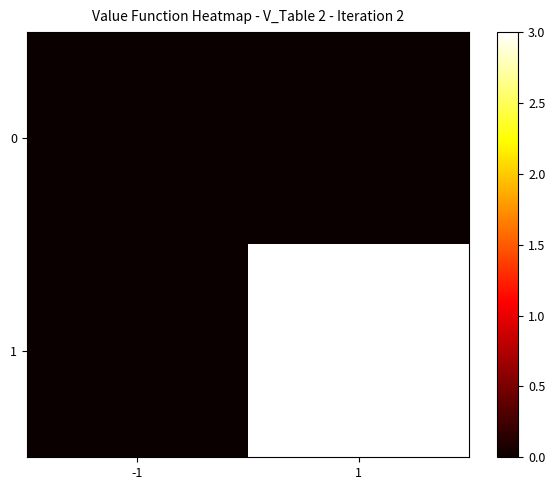

Which series has the largest range (max minus min)?

1